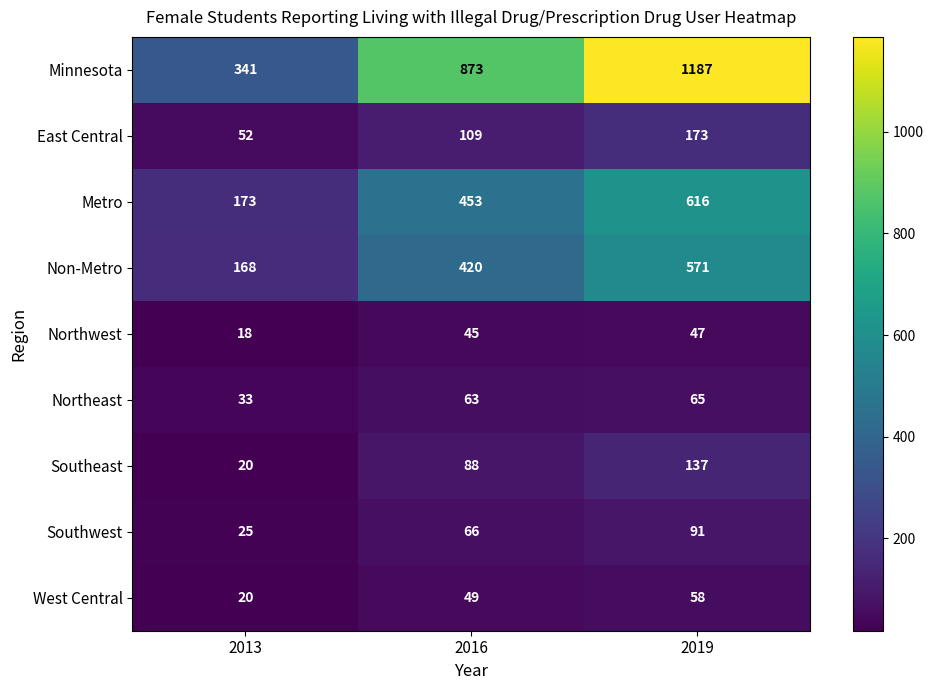

What is the difference between the maximum and minimum values in the Southeast series?

117